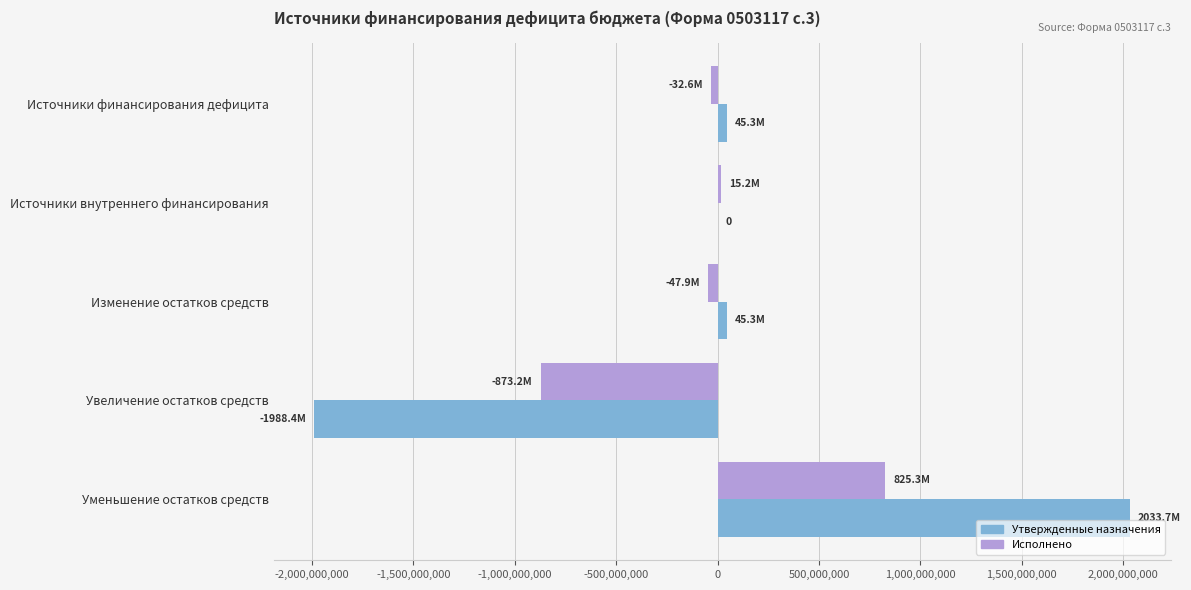

At which category is the sum across all series the highest?

Уменьшение остатков средств